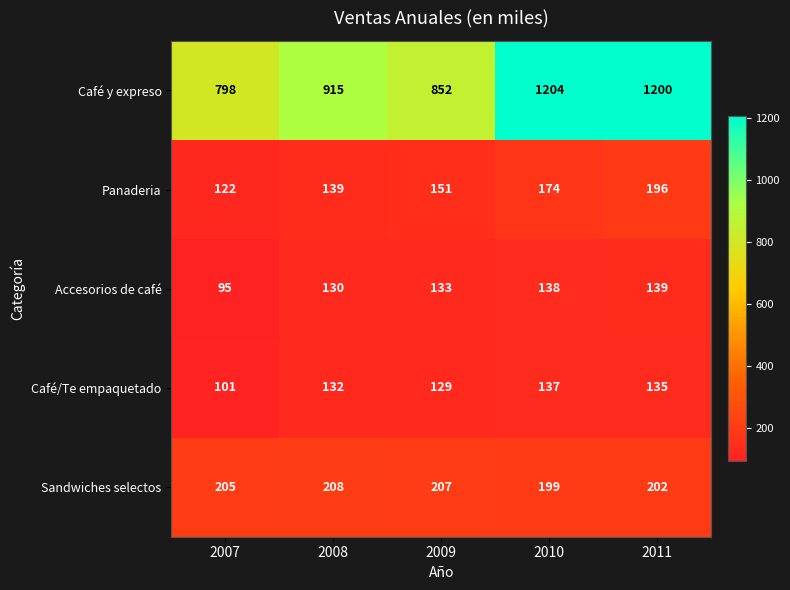

What is the spread (max minus min) of values at 2011?

1065